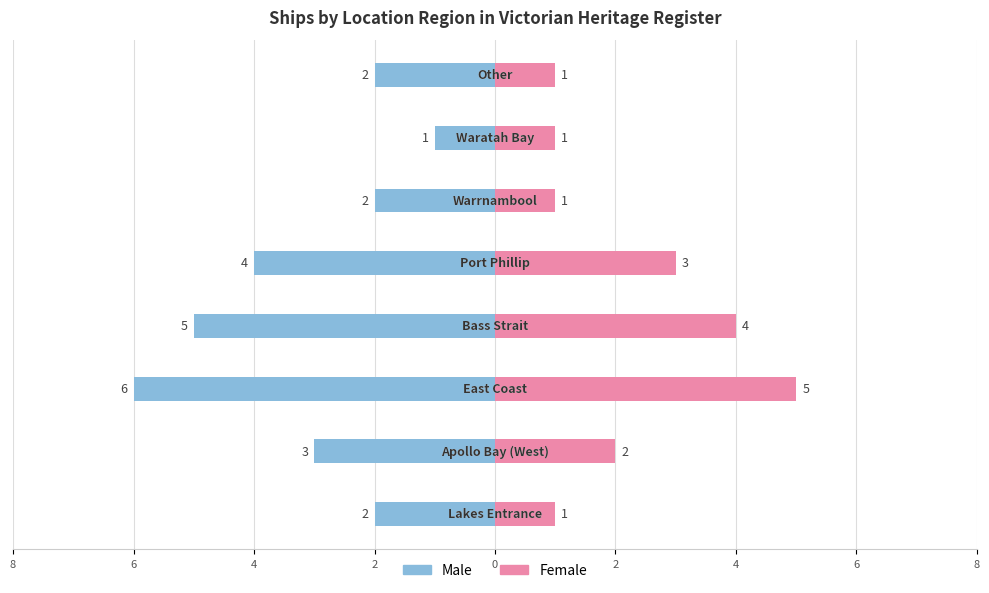

The Male series shows -1 at 2. True or false?

False